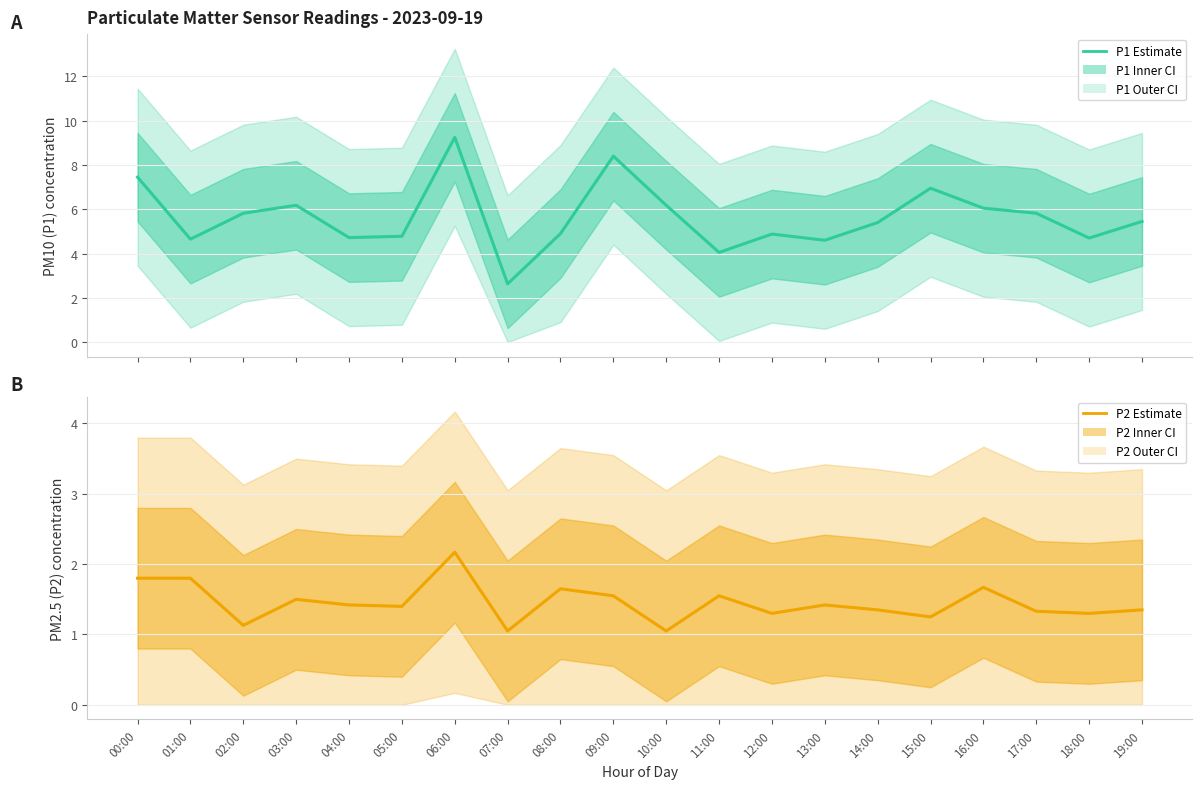

In P1 (PM10) Estimate, how many points are lower than both neighbors (excluding endpoints)?

6